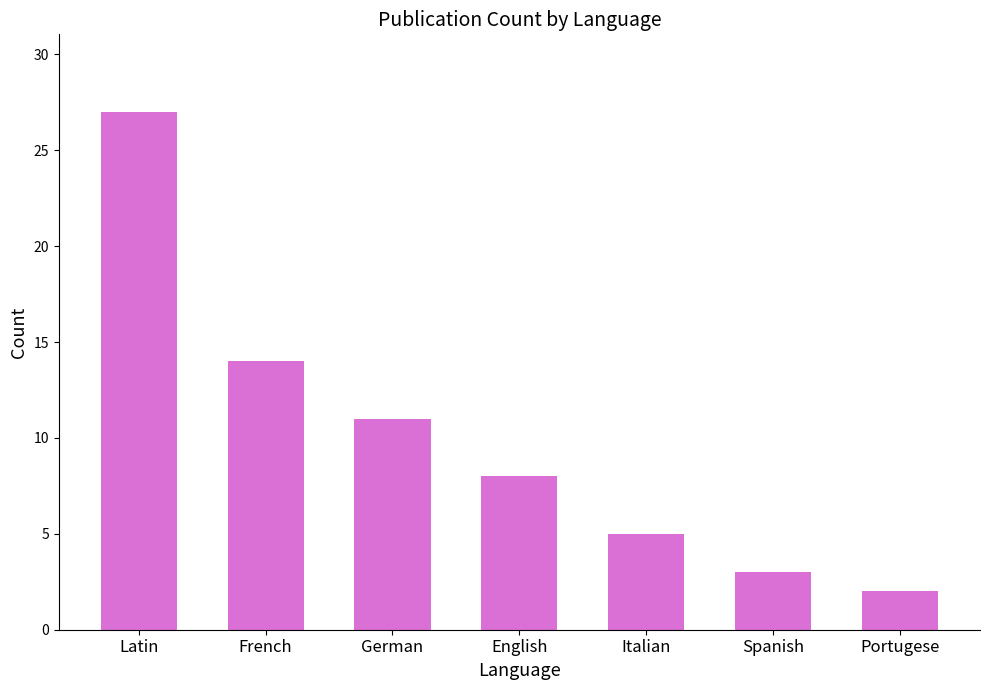

What is the minimum value shown in the chart?

2